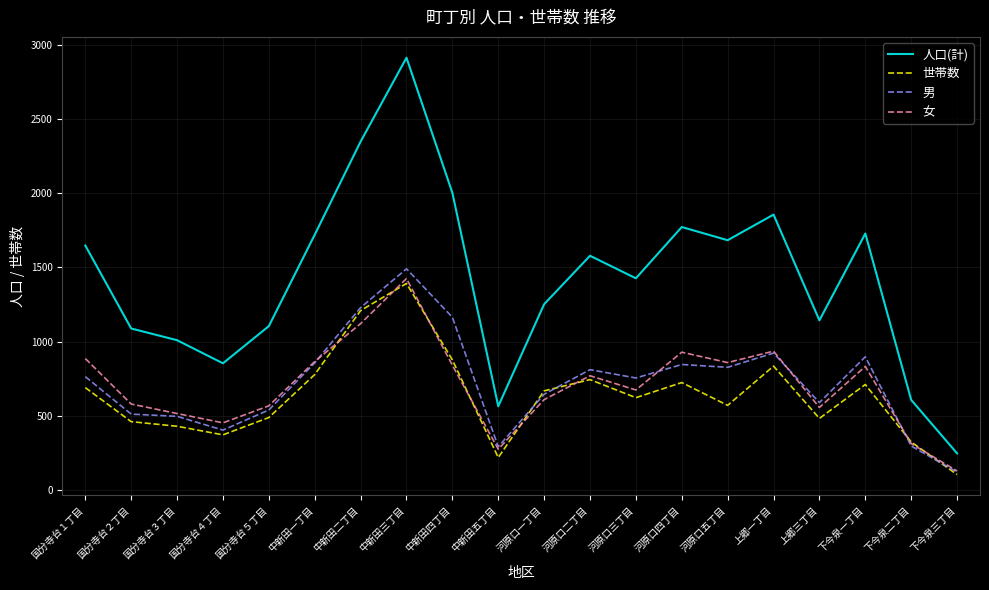

Which series has the widest spread of values?

人口(計)